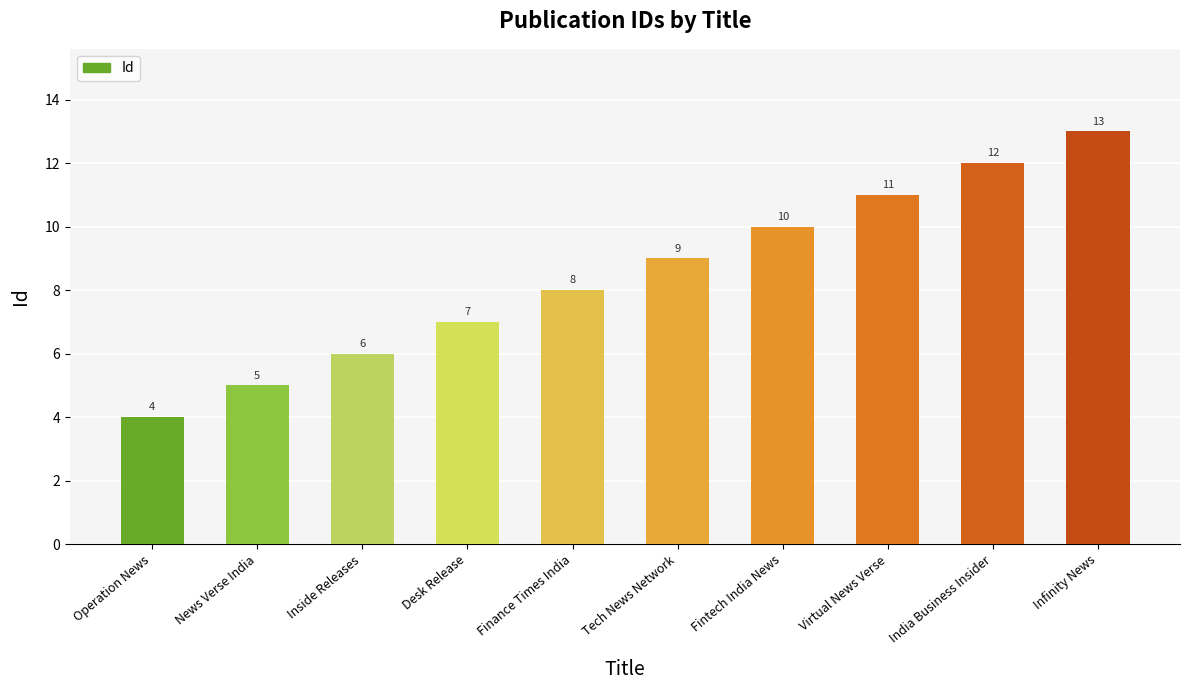

The value at Inside Releases is 3. True or false?

False